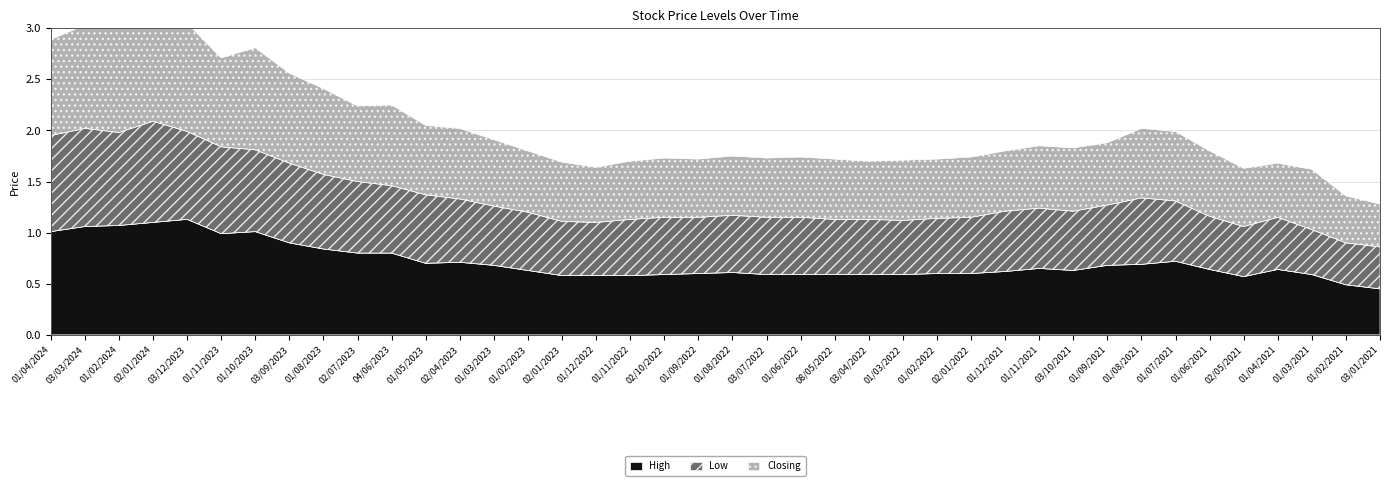

What is the sum of all Low values?

53.6